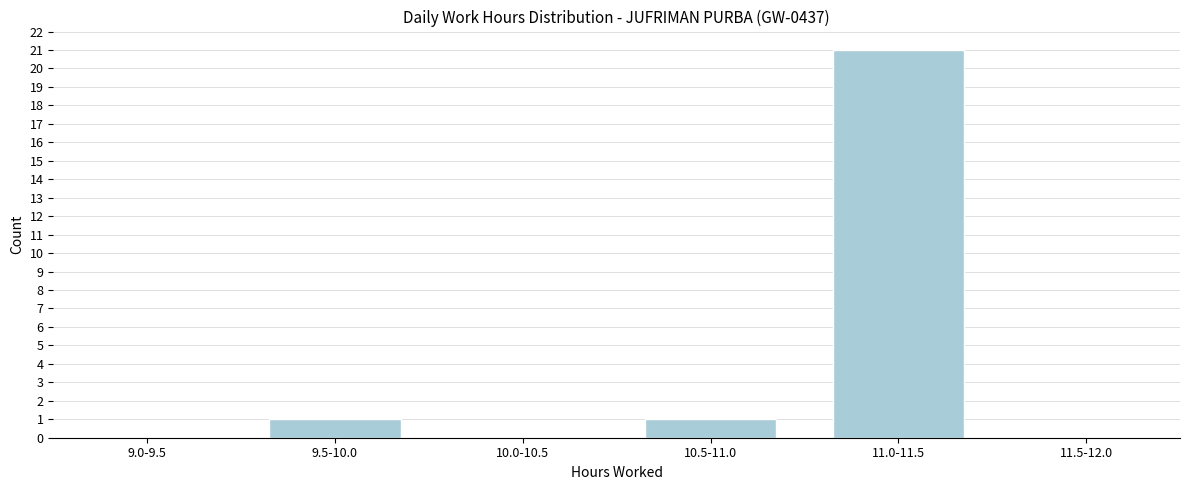

Reading left to right, what are all the values shown in this chart?

9.0-9.5=0	9.5-10.0=1	10.0-10.5=0	10.5-11.0=1	11.0-11.5=21	11.5-12.0=0